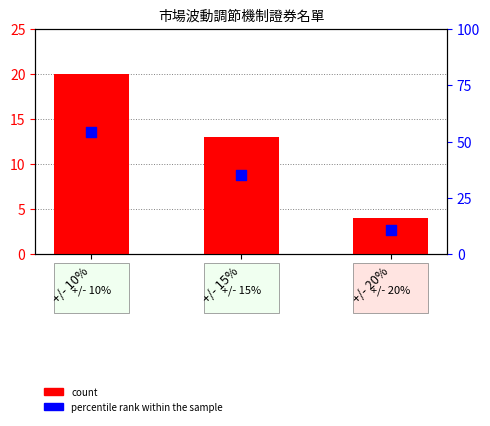

Which series has the widest spread of Y values?

percentile rank within the sample